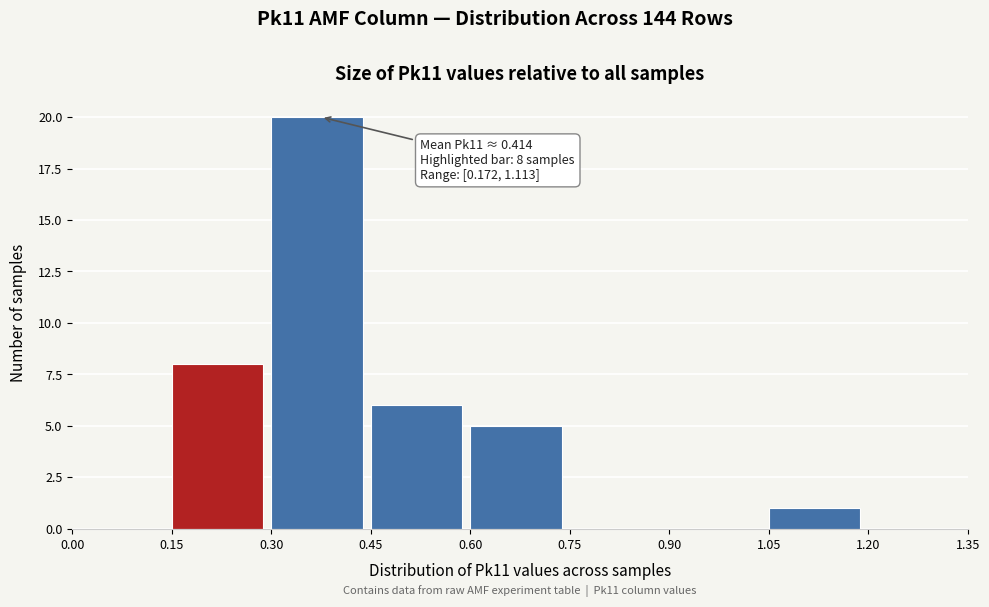

Which range on the x-axis has the tallest bar?

0.30 to 0.45